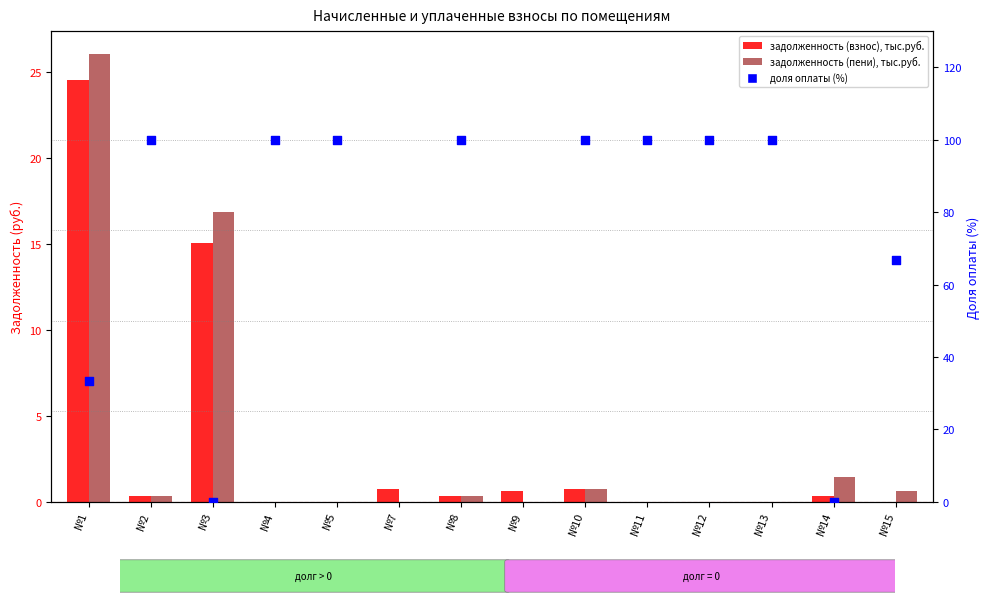

Which series has the widest spread of Y values?

доля оплаты (%)